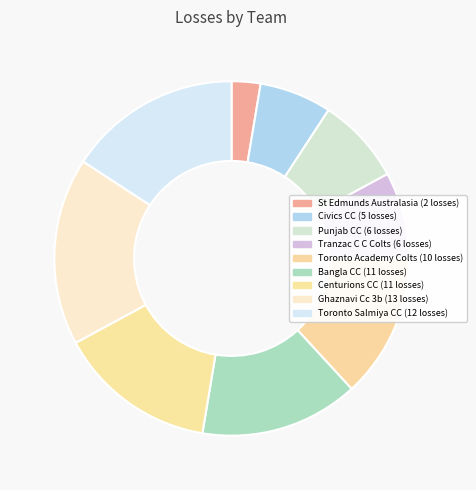

What is the largest slice in the pie chart?

Ghaznavi Cc 3b